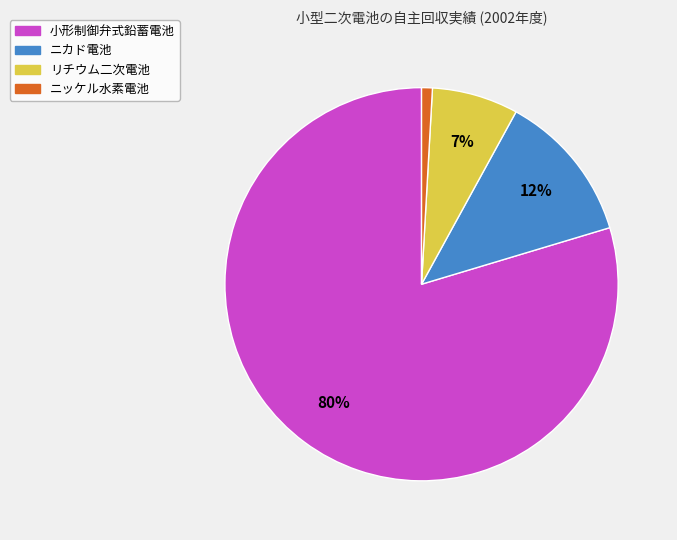

Count the number of slices in the pie.

4